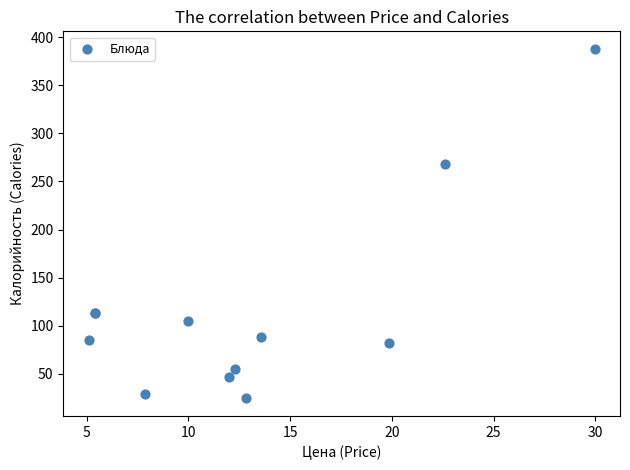

What Y value in the scatter plot is closest to 206?

268.0